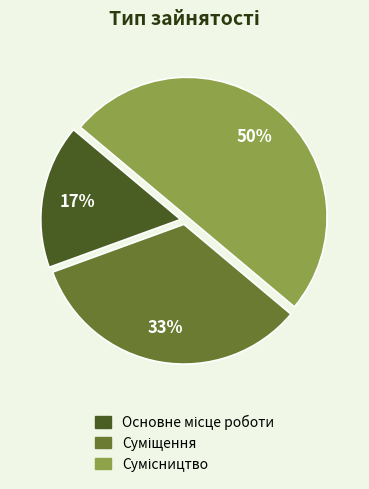

To the nearest percent, what is the average slice percentage?

33%